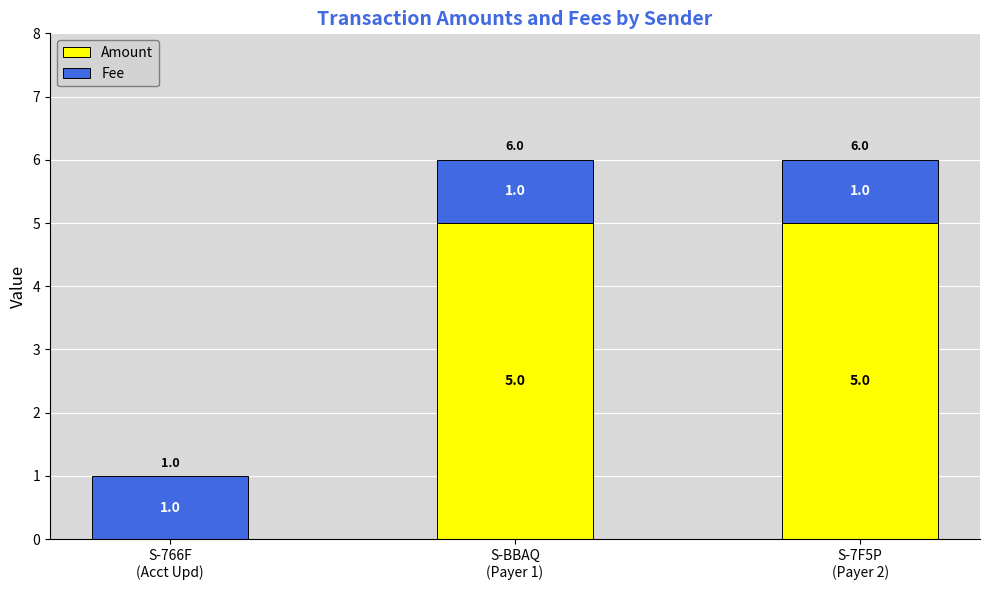

What is the maximum value for Amount?

5